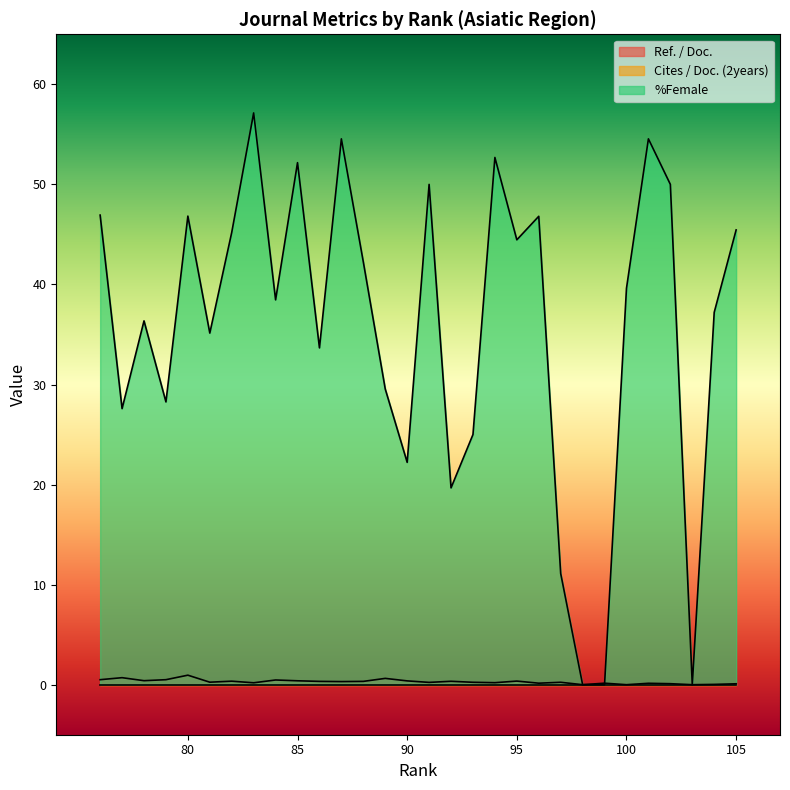

What is the difference between the second highest and minimum values in the Ref. / Doc. series?

0.7